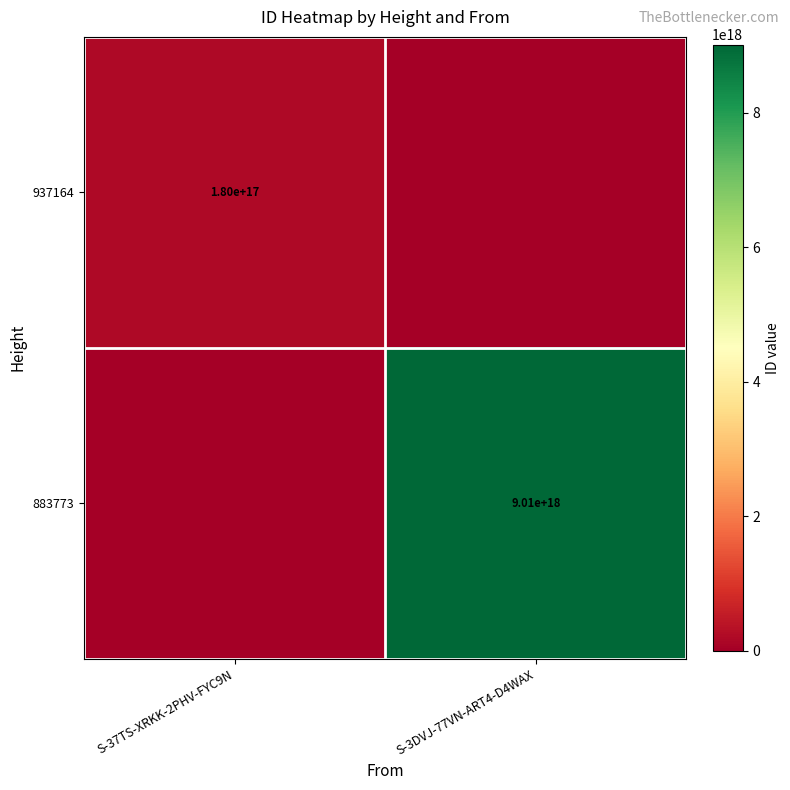

The 937164 series shows 67870099264294528 at S-37TS-XRKK-2PHV-FYC9N. True or false?

False